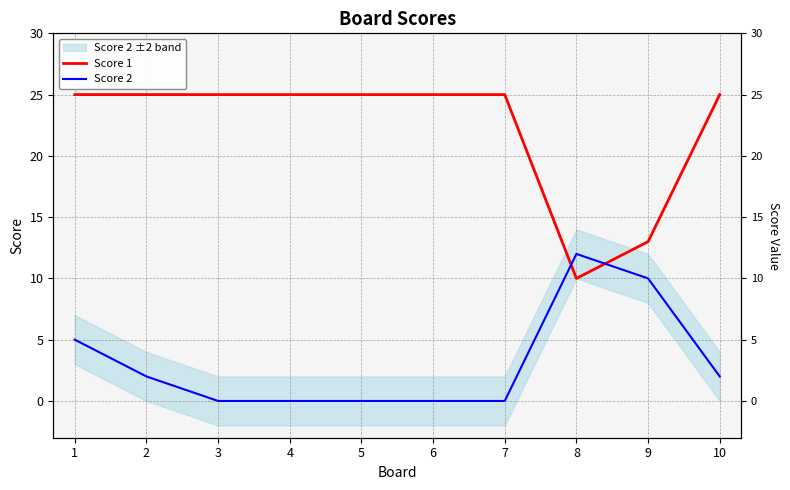

Which series has the largest range (max minus min)?

Score 1